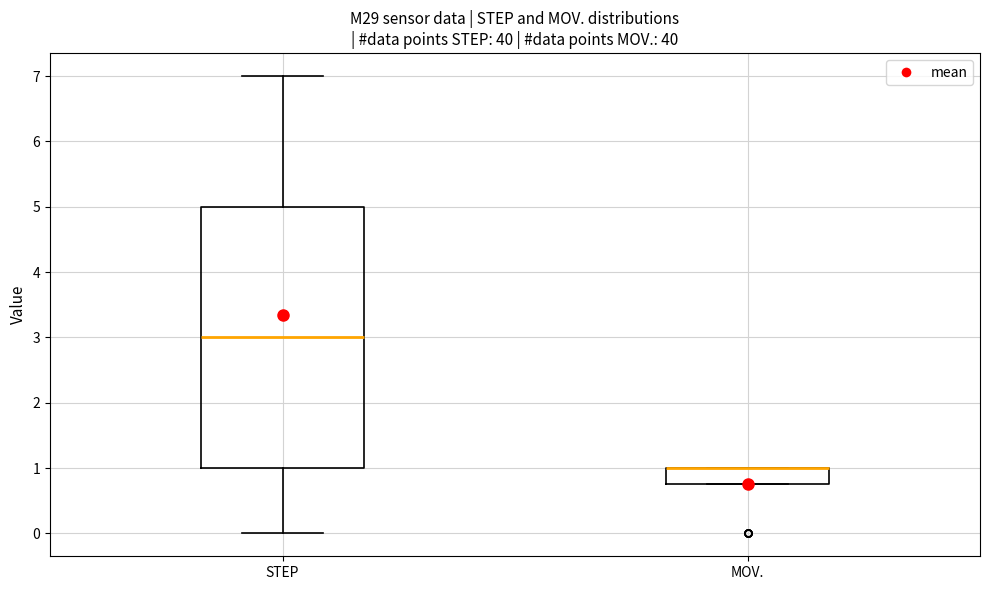

Reading left to right, transcribe this box plot: for each box, give where its median line is, the range the box spans, and where its two whiskers end, as read against the y-axis. The values are not printed on the chart, so give them approximately, as read against the axis.

STEP: median 3.0, box 1.0 to 5.0, whiskers 0.0 to 7.0
MOV.: median 1.0 (drawn on the box's upper edge), box 0.8 to 1.0, whiskers 0.8 to 1.0